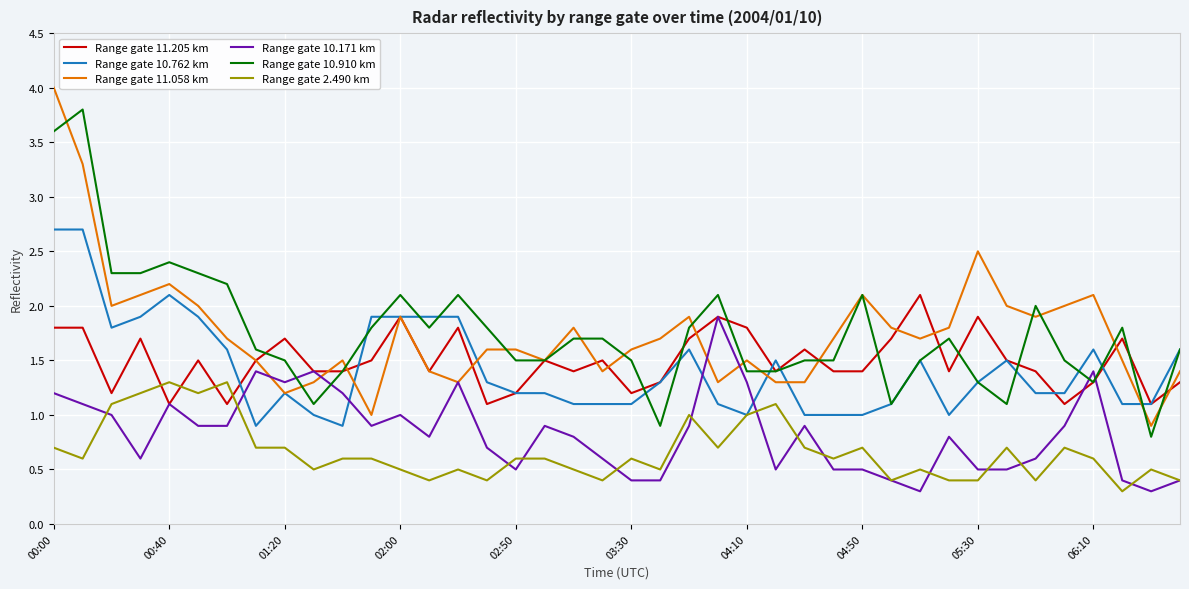

Rank the series by their maximum value, from highest to lowest.

Range gate 11.058 km, Range gate 10.910 km, Range gate 10.762 km, Range gate 11.205 km, Range gate 10.171 km, Range gate 2.490 km